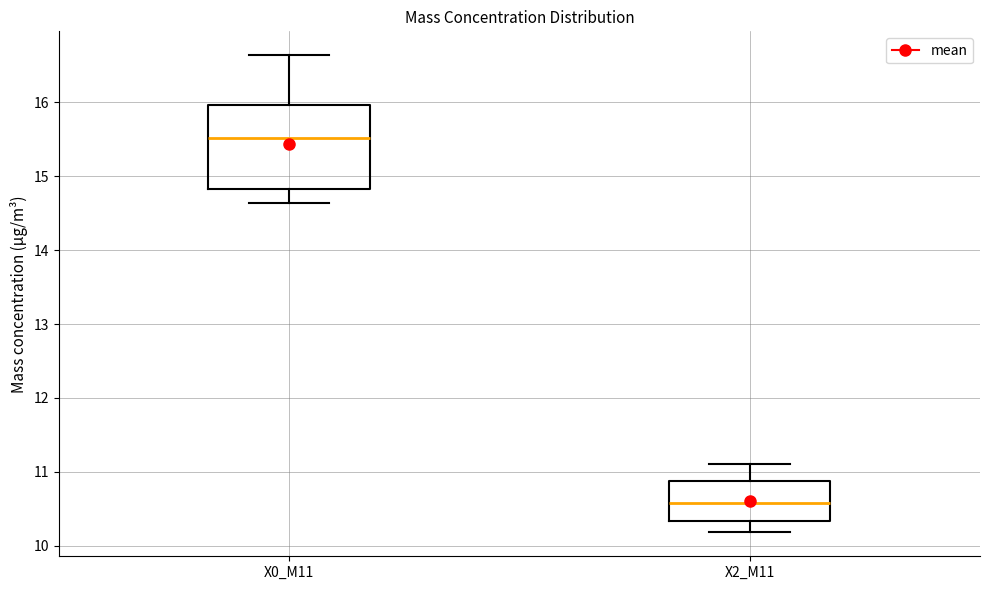

Which box's median line is the lowest?

X2_M11